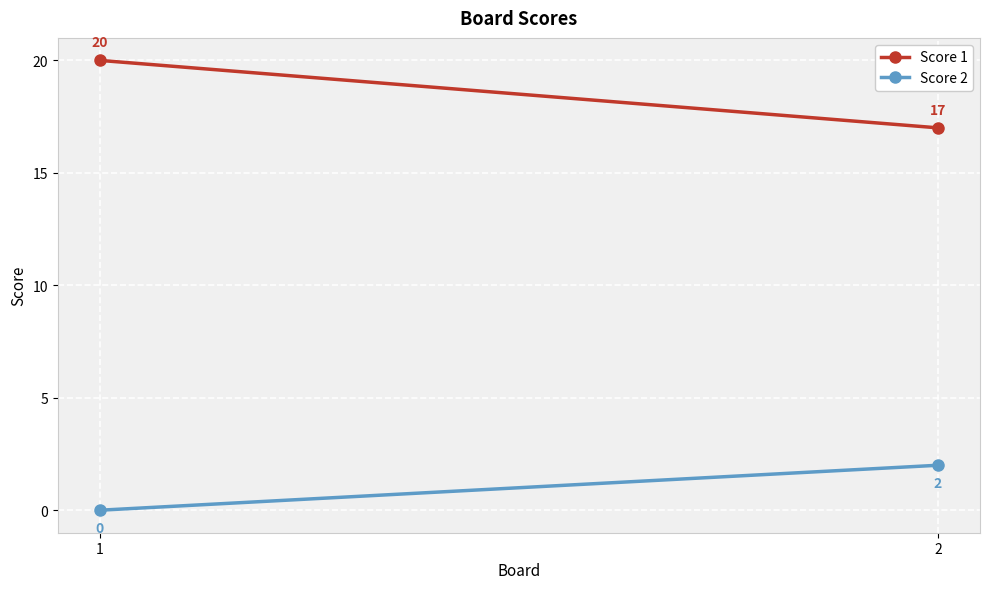

Is this an area chart (filled region under the line)?

No